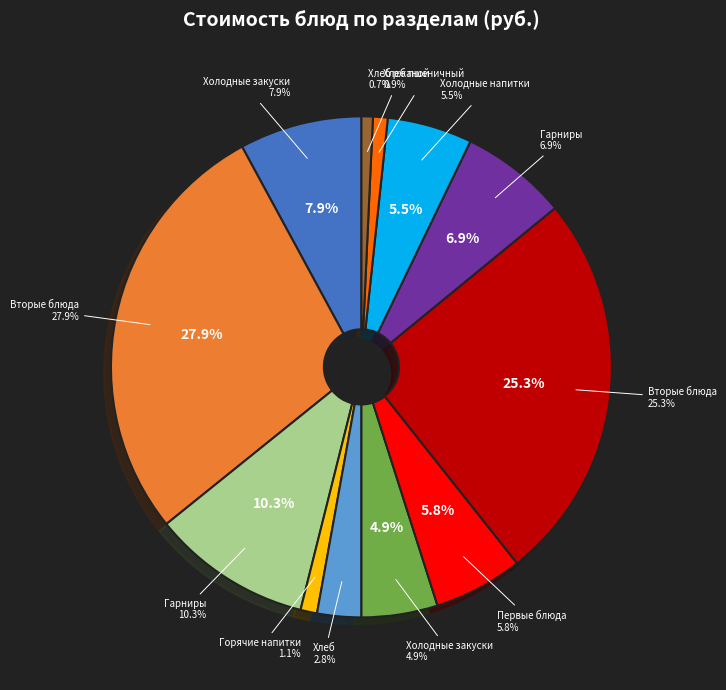

How many slices are in this pie chart?

12